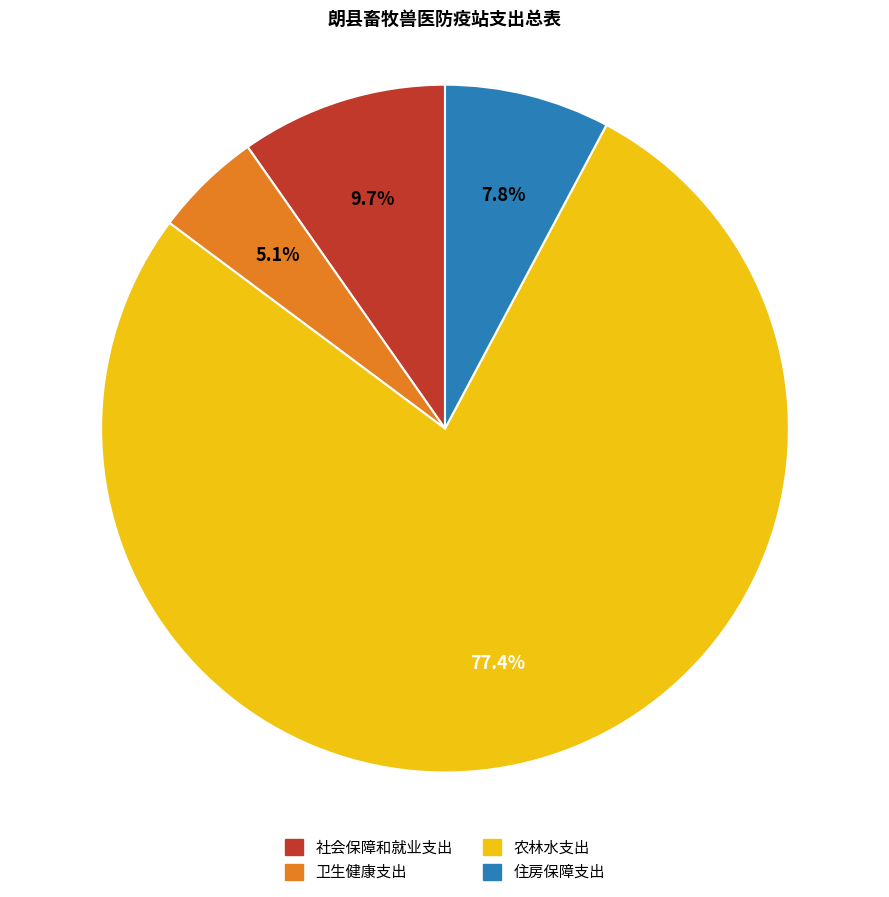

Is it true that 住房保障支出 is 19% of the pie?

False